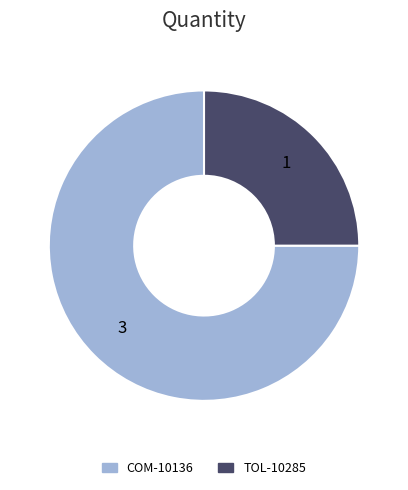

What is the ratio of the value at TOL-10285 to the value at COM-10136?

0.3